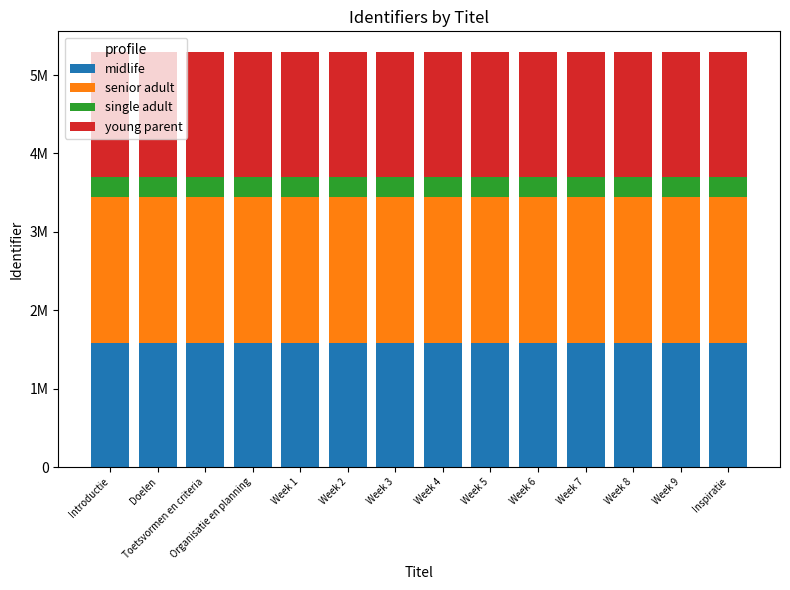

What is the total value across all series at Toetsvormen en criteria?

5292818.0